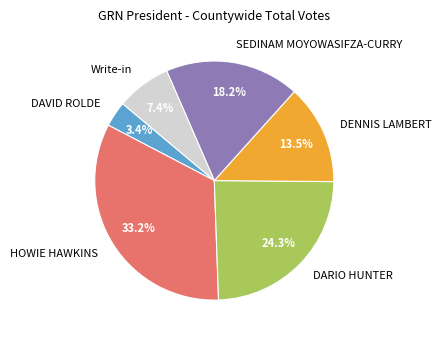

Rank the categories by value from lowest to highest.

DAVID ROLDE, Write-in, DENNIS LAMBERT, SEDINAM MOYOWASIFZA-CURRY, DARIO HUNTER, HOWIE HAWKINS